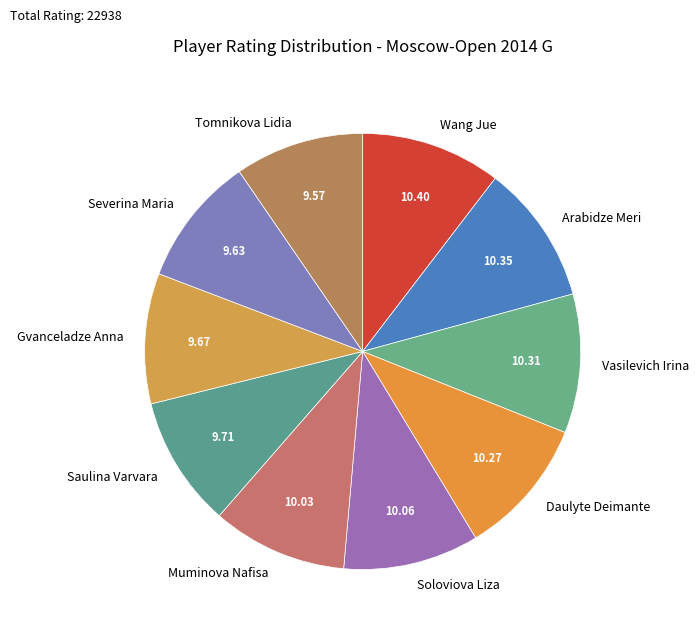

Combined, do Tomnikova Lidia and Soloviova Liza account for over 50%?

No